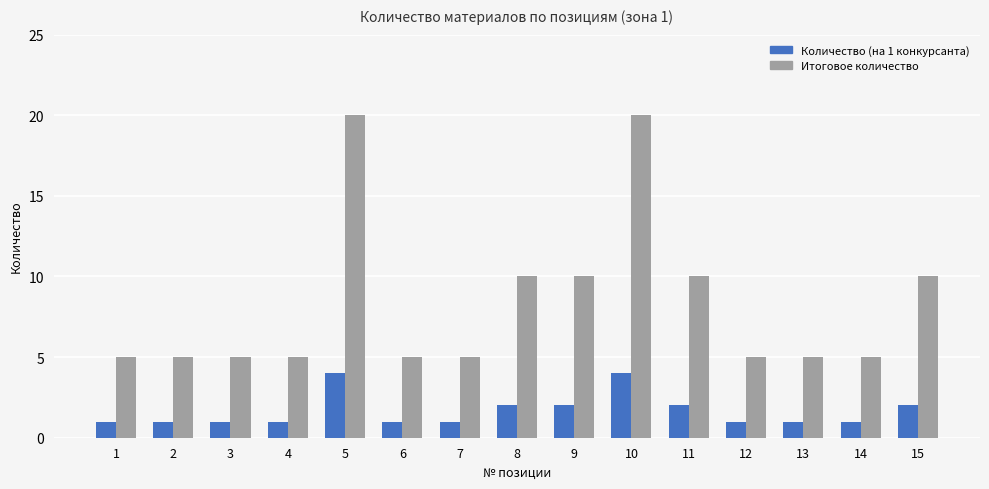

What is the difference between the highest and lowest values at 15?

8